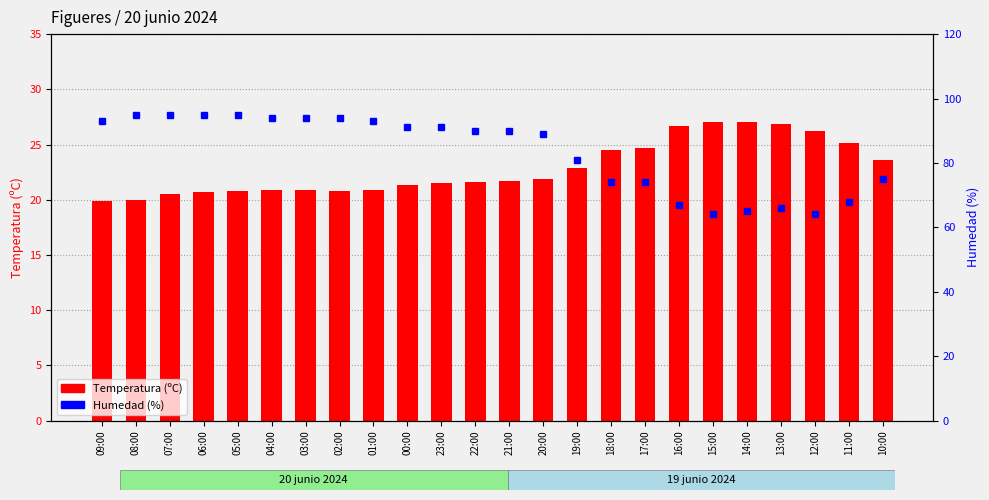

What are all the series names shown in the legend?

Temperatura (ºC), Humedad (%)